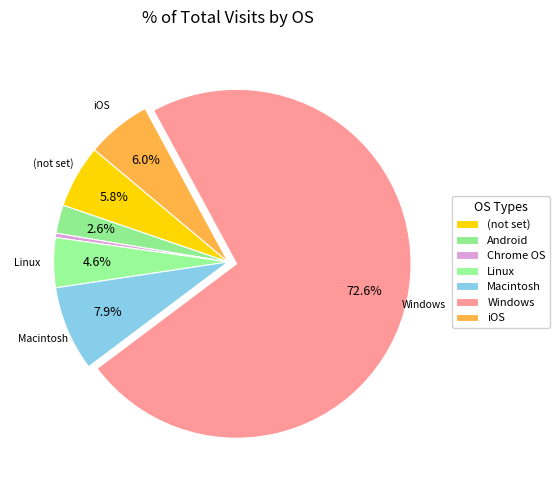

Approximately how many times larger is the value at iOS compared to (not set)?

1.1